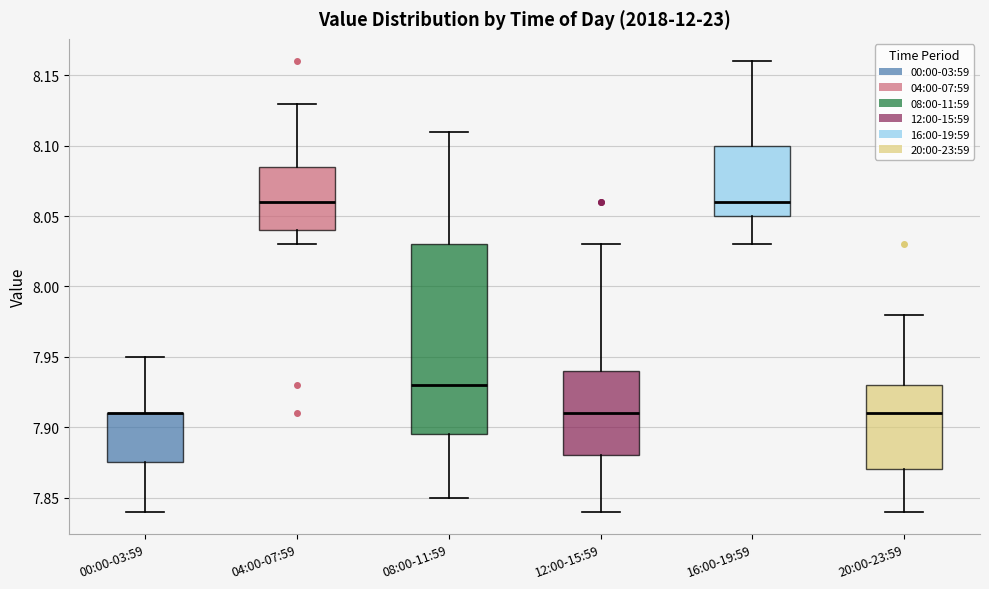

Reading left to right, transcribe this box plot: for each box, give where its median line is, the range the box spans, and where its two whiskers end, as read against the y-axis. The values are not printed on the chart, so give them approximately, as read against the axis.

00:00-03:59: median 7.910 (drawn on the box's upper edge), box 7.875 to 7.910, whiskers 7.840 to 7.950
04:00-07:59: median 8.060, box 8.040 to 8.085, whiskers 8.030 to 8.130
08:00-11:59: median 7.930, box 7.895 to 8.030, whiskers 7.850 to 8.110
12:00-15:59: median 7.910, box 7.880 to 7.940, whiskers 7.840 to 8.030
16:00-19:59: median 8.060, box 8.050 to 8.100, whiskers 8.030 to 8.160
20:00-23:59: median 7.910, box 7.870 to 7.930, whiskers 7.840 to 7.980